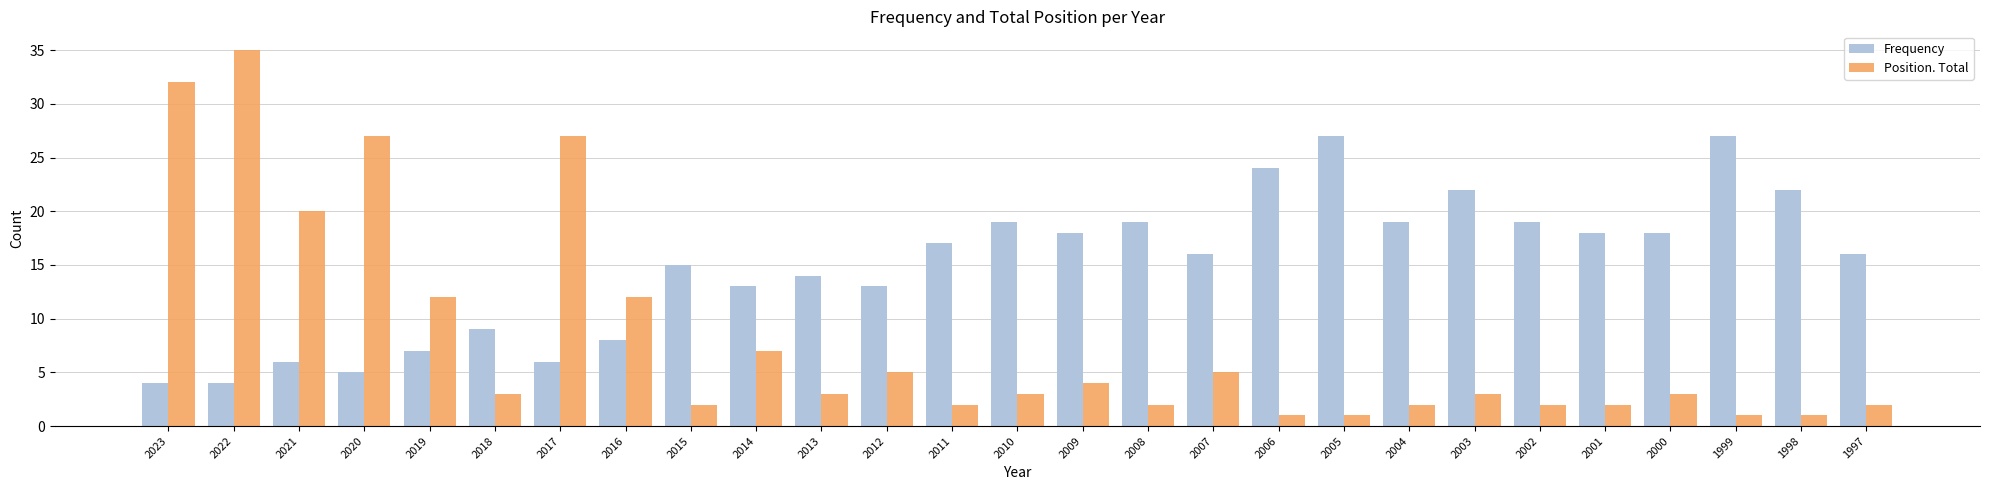

How many categories are shown in the chart?

27